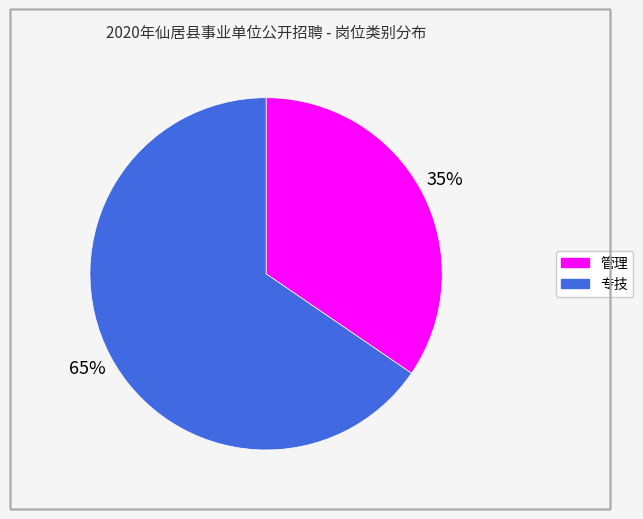

True or false: 管理 accounts for 23% of the total.

False